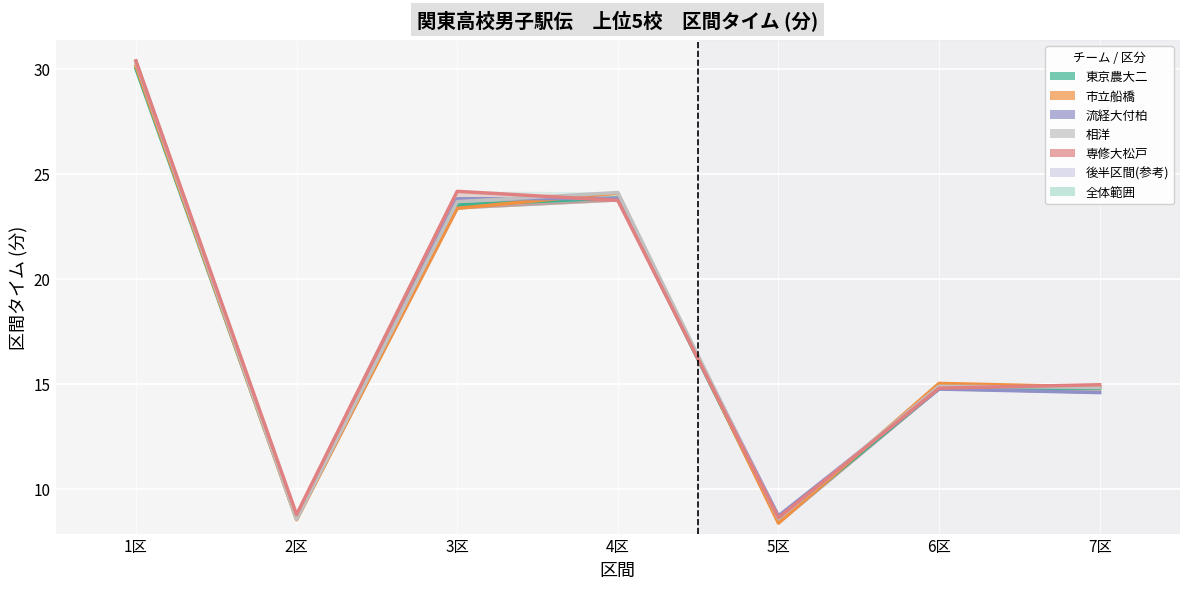

Which series ends up on top after the final intersection of 市立船橋 and 相洋?

市立船橋